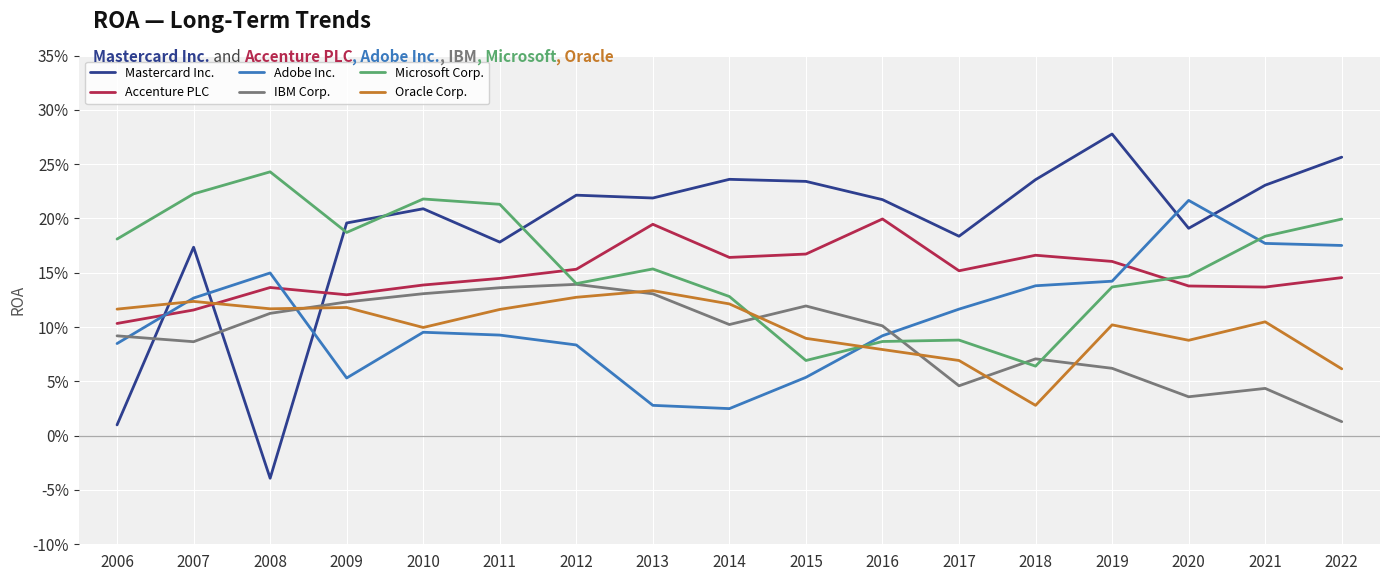

True or false: Mastercard Inc. and Adobe Inc. cross at least once.

True